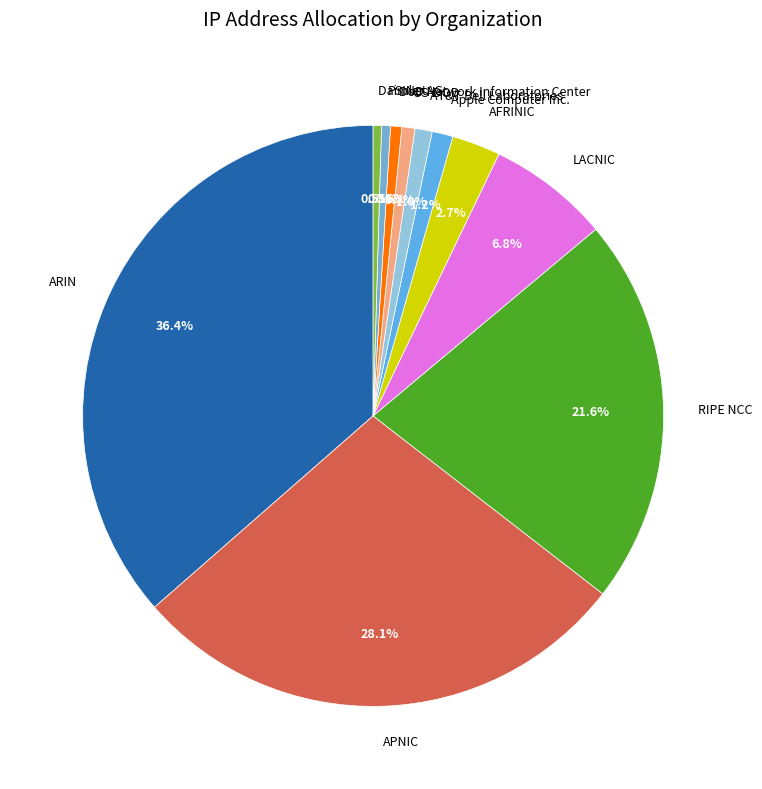

Which category has the biggest portion of the pie?

ARIN